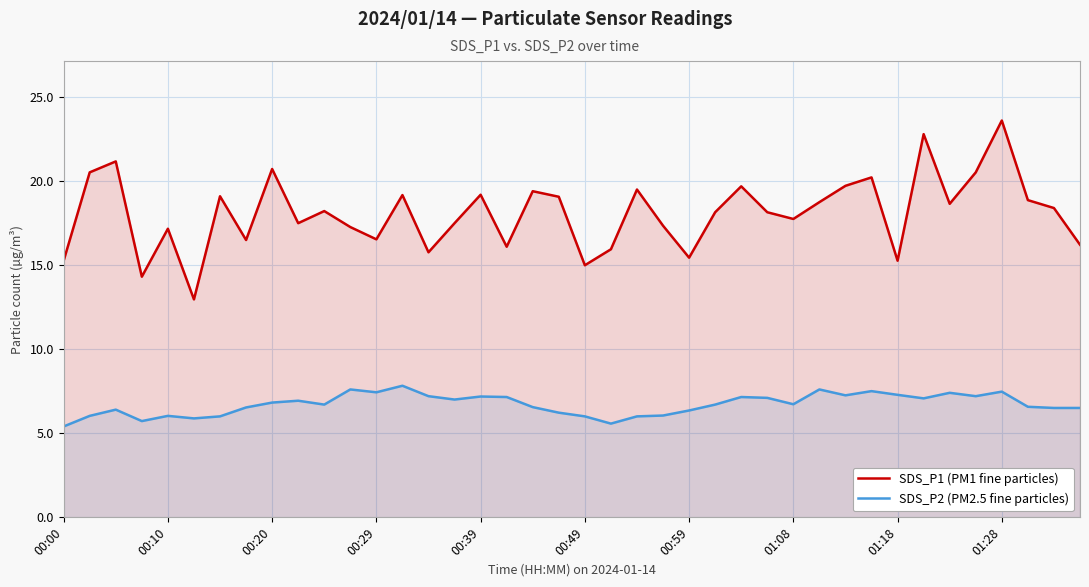

What is the difference between the highest and lowest values at 27?

11.0